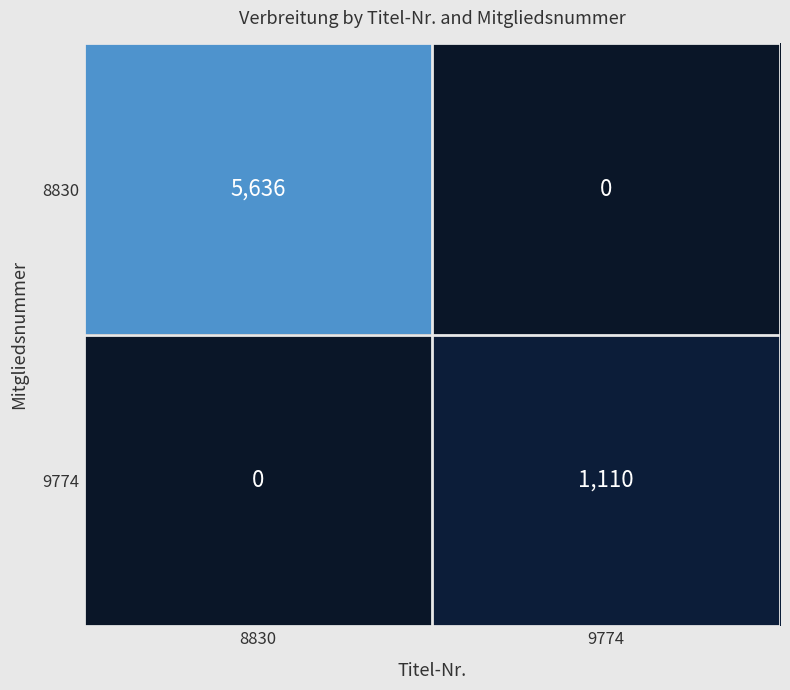

Rank the series at 8830 from highest to lowest value.

8830, 9774